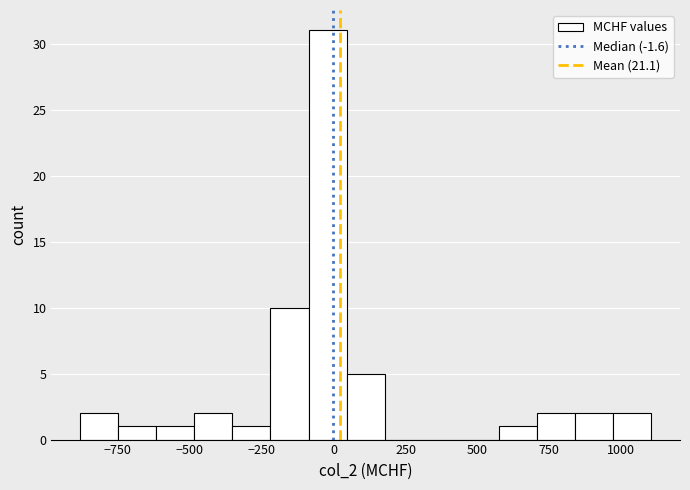

Around what value on the x-axis is the tallest bar? Give the approximate position of its centre, as read against the axis.

0